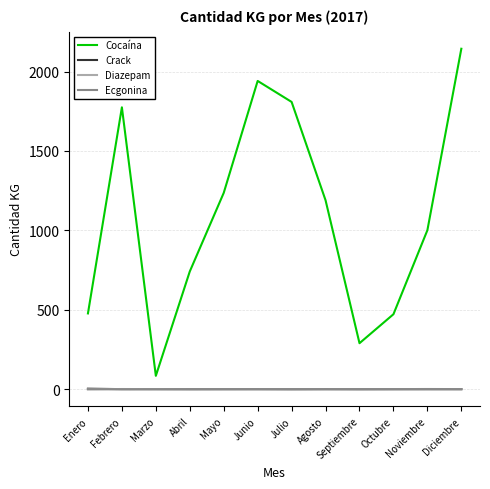

How many intersections are there between Crack and Diazepam?

2